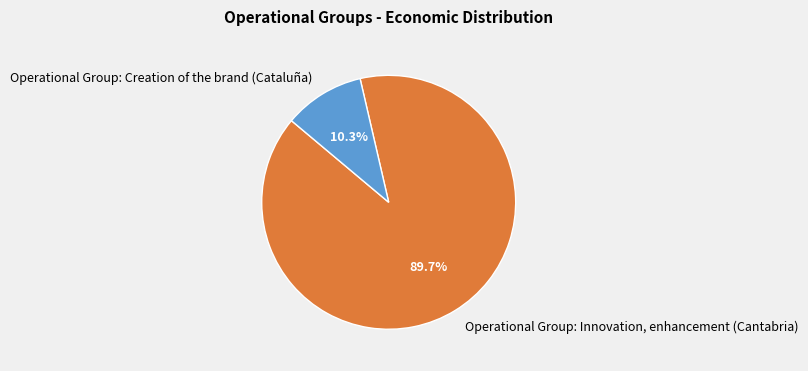

Which has a higher value, Operational Group: Creation of the brand (Cataluña) or Operational Group: Innovation, enhancement (Cantabria)?

Operational Group: Innovation, enhancement (Cantabria)